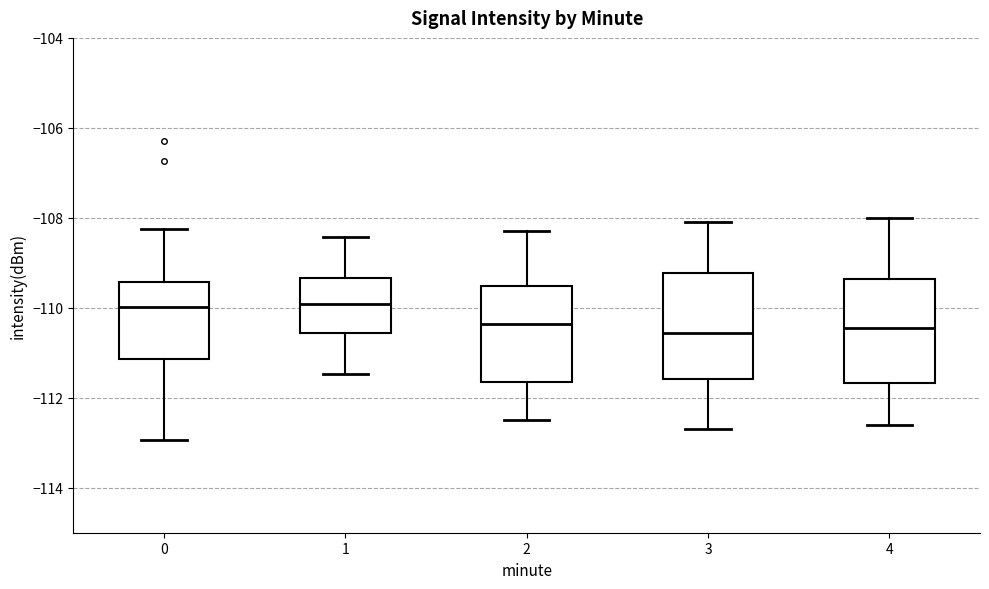

Reading left to right, read every box against the y-axis: the position of its median line, the range the box covers, and the ends of its whiskers. The values are not printed on the chart, so give them approximately, as read against the axis.

0: median -110.0, box -111.2 to -109.4, whiskers -113.0 to -108.2
1: median -110.0, box -110.6 to -109.4, whiskers -111.4 to -108.4
2: median -110.4, box -111.6 to -109.6, whiskers -112.4 to -108.2
3: median -110.6, box -111.6 to -109.2, whiskers -112.6 to -108.0
4: median -110.4, box -111.6 to -109.4, whiskers -112.6 to -108.0